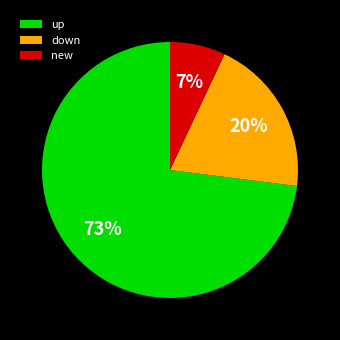

To the nearest percent, what portion does new represent?

7%